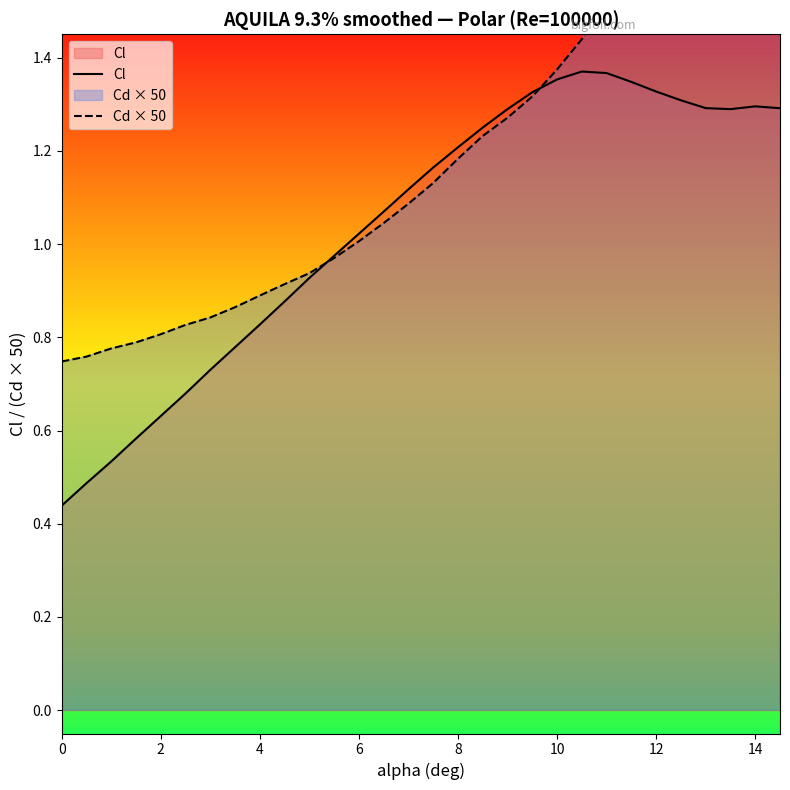

What is the average value of the Cd × 50 series?

1.4